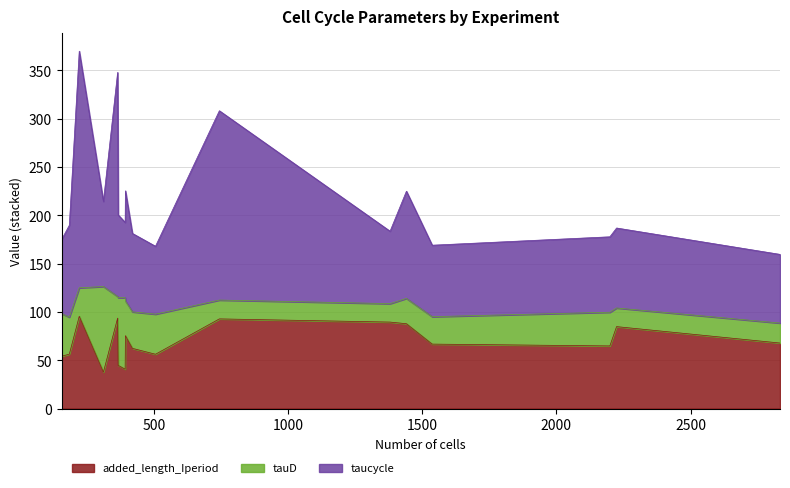

What is the difference between the added_length_Iperiod values at A22-050b and M9proline-c?

0.5